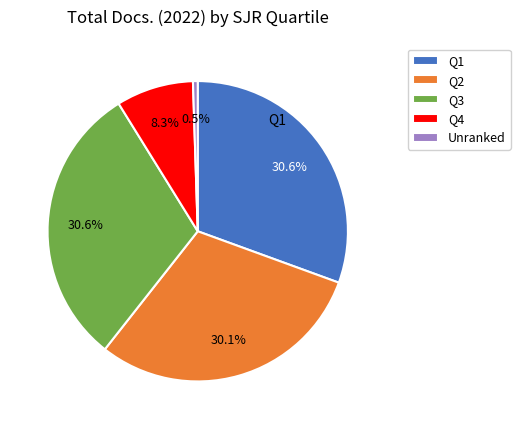

Which slice is the smallest?

Unranked